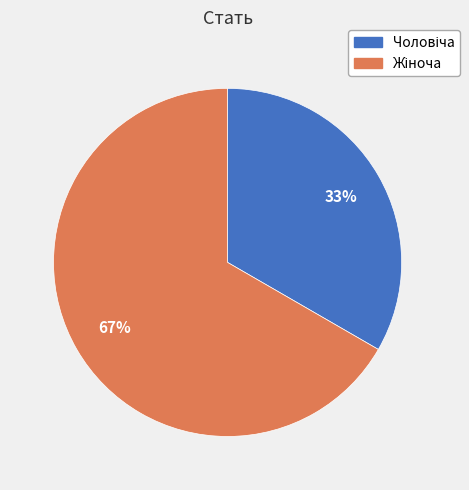

To the nearest percent, what is the average slice percentage?

50%